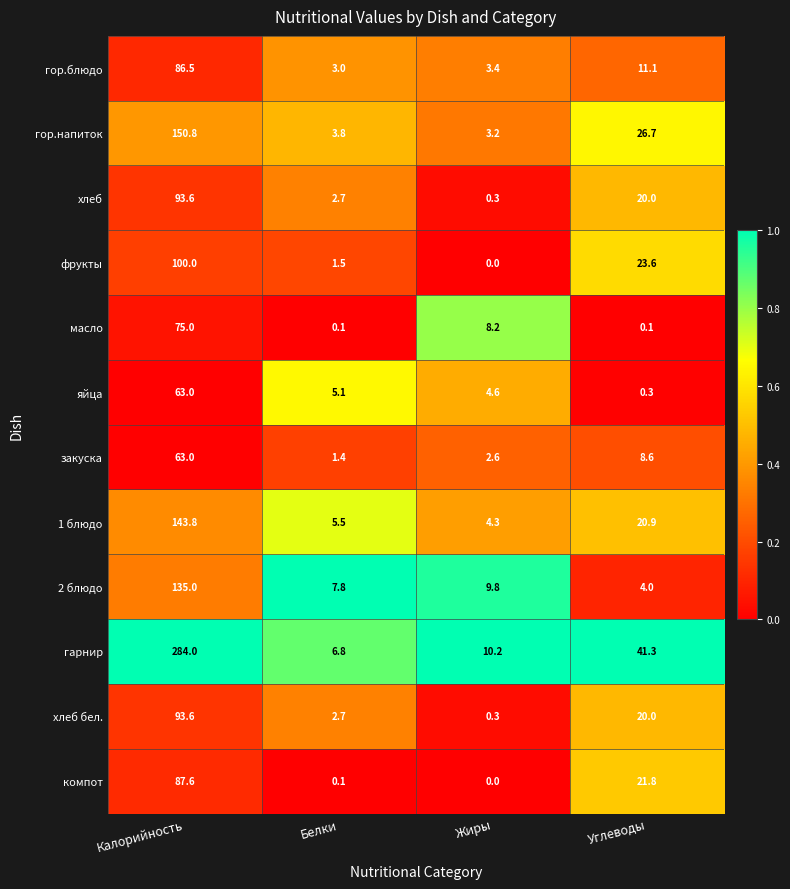

The value of яйца at Белки is 2.2. True or false?

False